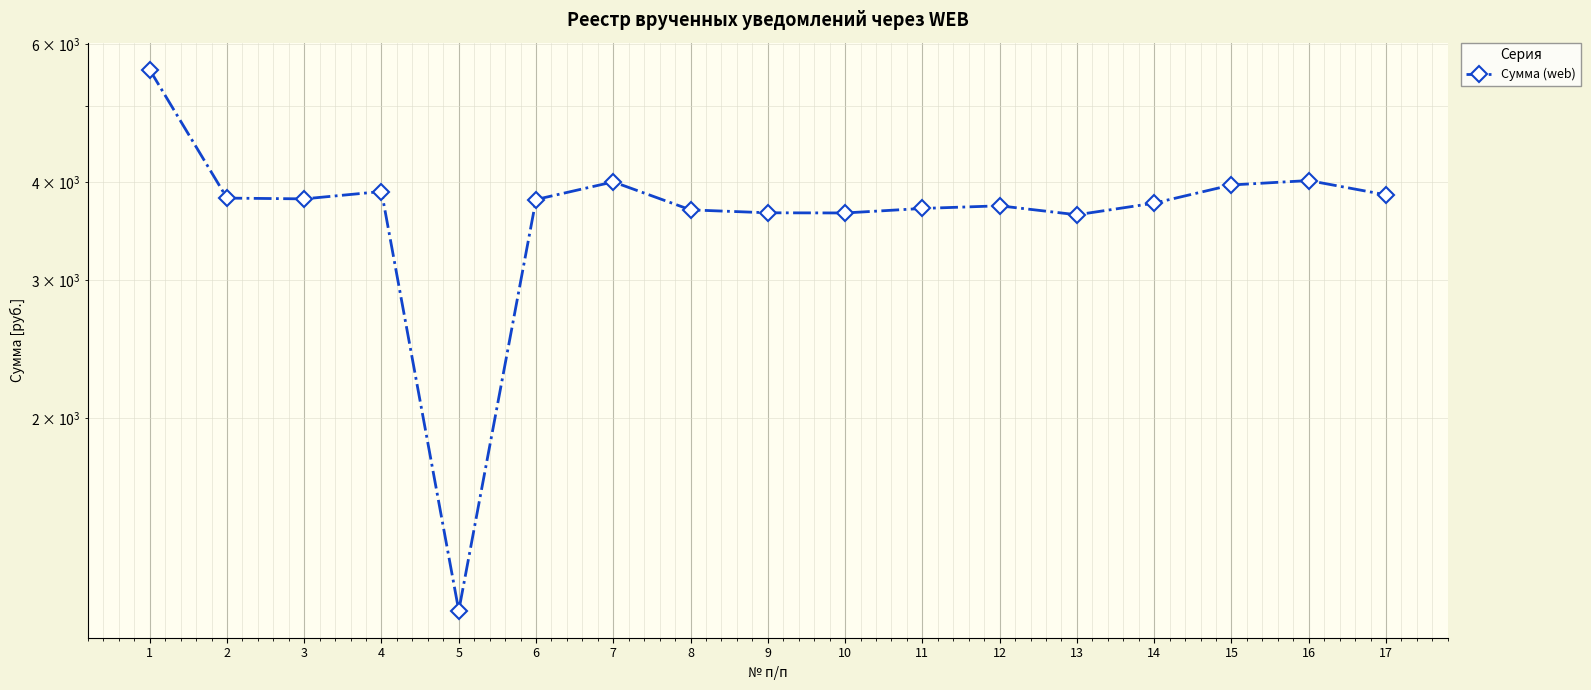

Is it true that the value at 3 is 3806.5?

True